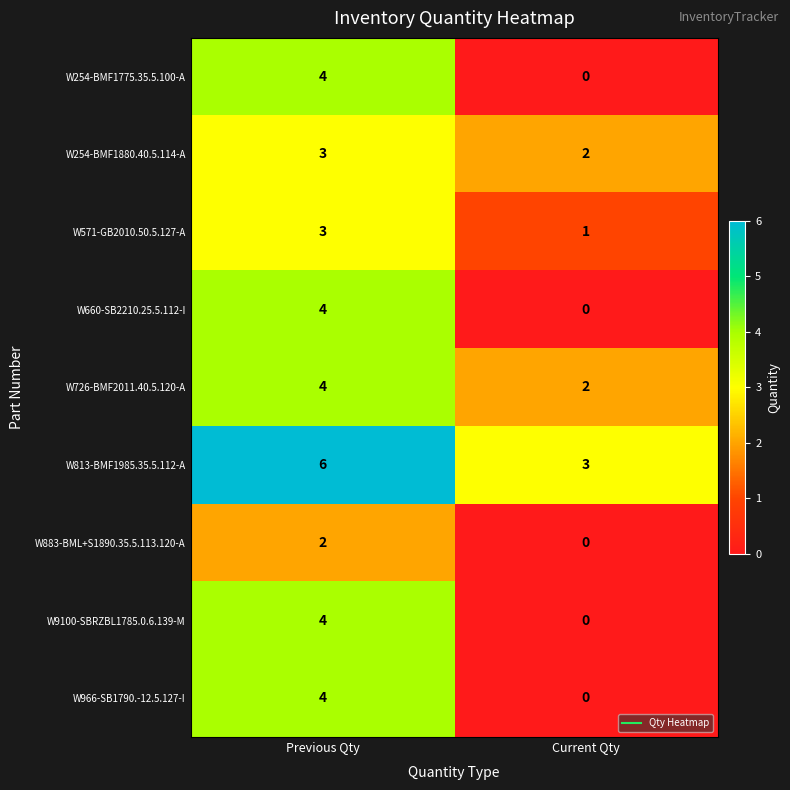

Reading right to left, transcribe all the data shown in this chart.

W254-BMF1775.35.5.100-A: 0	4
W254-BMF1880.40.5.114-A: 2	3
W571-GB2010.50.5.127-A: 1	3
W660-SB2210.25.5.112-I: 0	4
W726-BMF2011.40.5.120-A: 2	4
W813-BMF1985.35.5.112-A: 3	6
W883-BML+S1890.35.5.113.120-A: 0	2
W9100-SBRZBL1785.0.6.139-M: 0	4
W966-SB1790.-12.5.127-I: 0	4